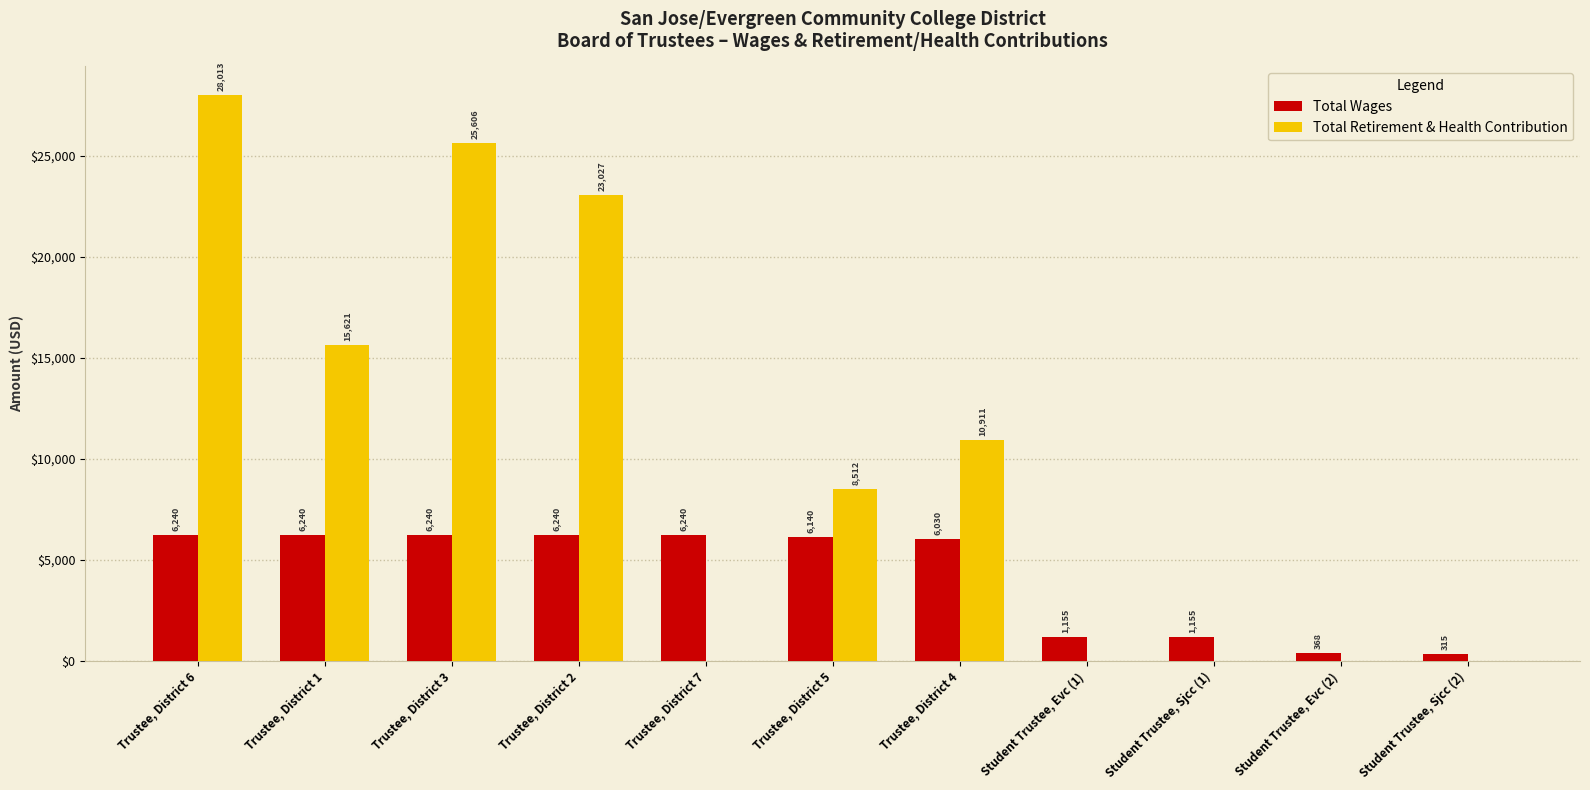

True or false: Total Wages has a value of 6240 at Trustee, District 3.

True